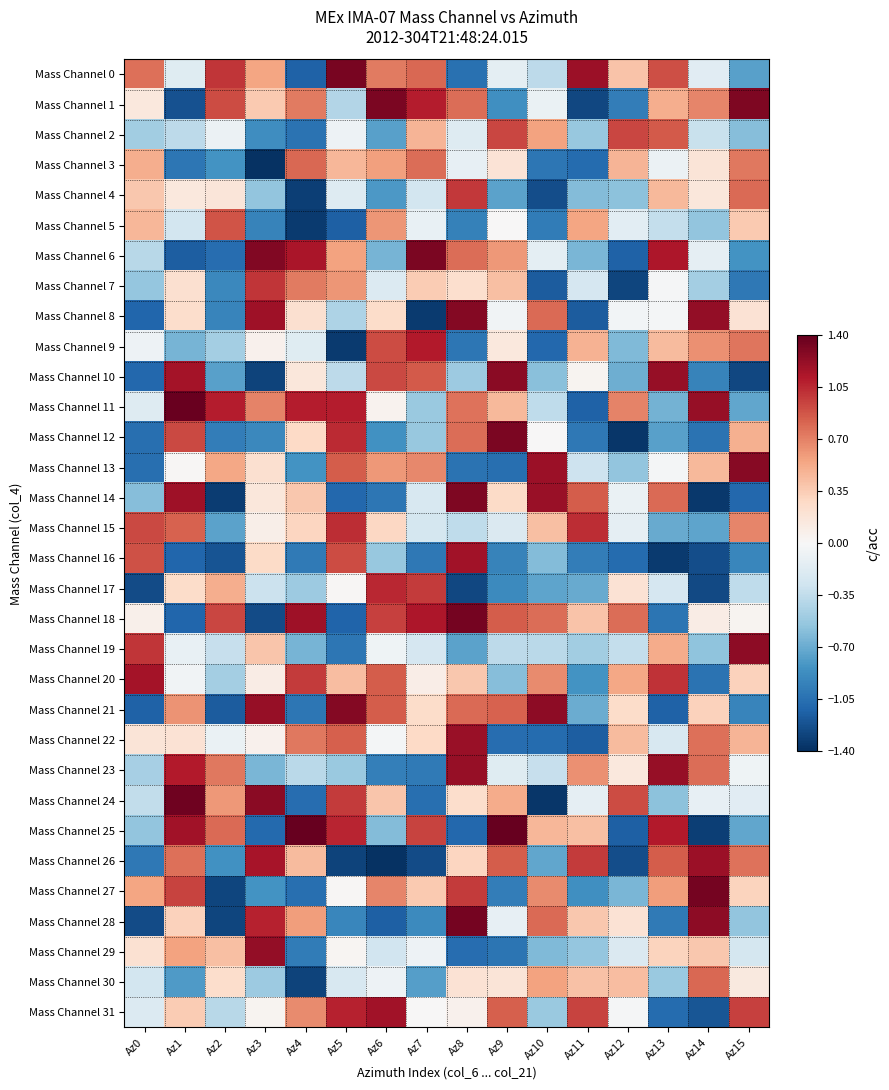

Reading right to left, extract all data points from this chart.

Mass Channel 0: Az15=-0.8	Az14=-0.2	Az13=0.9	Az12=0.4	Az11=1.2	Az10=-0.4	Az9=-0.1	Az8=-1.0	Az7=0.8	Az6=0.7	Az5=1.3	Az4=-1.1	Az3=0.6	Az2=1.0	Az1=-0.2	Az0=0.8
Mass Channel 1: Az15=1.3	Az14=0.7	Az13=0.5	Az12=-1.0	Az11=-1.3	Az10=-0.1	Az9=-0.9	Az8=0.8	Az7=1.1	Az6=1.3	Az5=-0.4	Az4=0.7	Az3=0.4	Az2=0.9	Az1=-1.2	Az0=0.2
Mass Channel 2: Az15=-0.6	Az14=-0.3	Az13=0.9	Az12=0.9	Az11=-0.5	Az10=0.6	Az9=0.9	Az8=-0.2	Az7=0.5	Az6=-0.8	Az5=-0.1	Az4=-1.0	Az3=-0.9	Az2=-0.1	Az1=-0.4	Az0=-0.5
Mass Channel 3: Az15=0.7	Az14=0.2	Az13=-0.1	Az12=0.5	Az11=-1.1	Az10=-1.0	Az9=0.2	Az8=-0.1	Az7=0.8	Az6=0.6	Az5=0.5	Az4=0.8	Az3=-1.4	Az2=-0.8	Az1=-1.0	Az0=0.5
Mass Channel 4: Az15=0.8	Az14=0.2	Az13=0.5	Az12=-0.6	Az11=-0.6	Az10=-1.2	Az9=-0.7	Az8=1.0	Az7=-0.3	Az6=-0.8	Az5=-0.2	Az4=-1.3	Az3=-0.5	Az2=0.2	Az1=0.2	Az0=0.4
Mass Channel 5: Az15=0.4	Az14=-0.6	Az13=-0.3	Az12=-0.2	Az11=0.5	Az10=-1.0	Az9=0.0	Az8=-0.9	Az7=-0.1	Az6=0.6	Az5=-1.1	Az4=-1.3	Az3=-0.9	Az2=0.9	Az1=-0.3	Az0=0.5
Mass Channel 6: Az15=-0.8	Az14=-0.1	Az13=1.1	Az12=-1.1	Az11=-0.6	Az10=-0.1	Az9=0.6	Az8=0.8	Az7=1.3	Az6=-0.7	Az5=0.6	Az4=1.1	Az3=1.3	Az2=-1.1	Az1=-1.2	Az0=-0.4
Mass Channel 7: Az15=-1.0	Az14=-0.5	Az13=-0.0	Az12=-1.3	Az11=-0.2	Az10=-1.2	Az9=0.4	Az8=0.2	Az7=0.4	Az6=-0.2	Az5=0.6	Az4=0.7	Az3=1.0	Az2=-0.9	Az1=0.2	Az0=-0.5
Mass Channel 8: Az15=0.2	Az14=1.2	Az13=-0.0	Az12=-0.0	Az11=-1.2	Az10=0.8	Az9=-0.0	Az8=1.3	Az7=-1.3	Az6=0.3	Az5=-0.4	Az4=0.2	Az3=1.2	Az2=-0.9	Az1=0.2	Az0=-1.1
Mass Channel 9: Az15=0.8	Az14=0.6	Az13=0.4	Az12=-0.6	Az11=0.5	Az10=-1.1	Az9=0.2	Az8=-1.0	Az7=1.1	Az6=0.9	Az5=-1.3	Az4=-0.2	Az3=0.1	Az2=-0.5	Az1=-0.7	Az0=-0.1
Mass Channel 10: Az15=-1.3	Az14=-0.9	Az13=1.2	Az12=-0.7	Az11=0.0	Az10=-0.6	Az9=1.3	Az8=-0.5	Az7=0.9	Az6=0.9	Az5=-0.4	Az4=0.2	Az3=-1.3	Az2=-0.8	Az1=1.2	Az0=-1.1
Mass Channel 11: Az15=-0.7	Az14=1.2	Az13=-0.7	Az12=0.7	Az11=-1.1	Az10=-0.4	Az9=0.5	Az8=0.8	Az7=-0.5	Az6=0.1	Az5=1.1	Az4=1.1	Az3=0.7	Az2=1.1	Az1=1.4	Az0=-0.2
Mass Channel 12: Az15=0.5	Az14=-1.0	Az13=-0.8	Az12=-1.4	Az11=-1.0	Az10=0.0	Az9=1.3	Az8=0.8	Az7=-0.5	Az6=-0.8	Az5=1.0	Az4=0.3	Az3=-0.9	Az2=-1.0	Az1=0.9	Az0=-1.1
Mass Channel 13: Az15=1.3	Az14=0.5	Az13=-0.0	Az12=-0.6	Az11=-0.3	Az10=1.2	Az9=-1.1	Az8=-1.0	Az7=0.7	Az6=0.6	Az5=0.9	Az4=-0.8	Az3=0.2	Az2=0.5	Az1=0.0	Az0=-1.1
Mass Channel 14: Az15=-1.1	Az14=-1.4	Az13=0.8	Az12=-0.1	Az11=0.9	Az10=1.2	Az9=0.3	Az8=1.3	Az7=-0.2	Az6=-1.0	Az5=-1.1	Az4=0.4	Az3=0.2	Az2=-1.3	Az1=1.2	Az0=-0.6
Mass Channel 15: Az15=0.7	Az14=-0.7	Az13=-0.7	Az12=-0.1	Az11=1.0	Az10=0.4	Az9=-0.2	Az8=-0.4	Az7=-0.2	Az6=0.3	Az5=1.0	Az4=0.3	Az3=0.1	Az2=-0.7	Az1=0.8	Az0=0.9
Mass Channel 16: Az15=-0.9	Az14=-1.2	Az13=-1.3	Az12=-1.1	Az11=-1.0	Az10=-0.6	Az9=-0.9	Az8=1.2	Az7=-1.0	Az6=-0.5	Az5=0.9	Az4=-1.0	Az3=0.3	Az2=-1.2	Az1=-1.1	Az0=0.9
Mass Channel 17: Az15=-0.4	Az14=-1.3	Az13=-0.2	Az12=0.2	Az11=-0.7	Az10=-0.7	Az9=-0.9	Az8=-1.3	Az7=1.0	Az6=1.1	Az5=0.0	Az4=-0.5	Az3=-0.3	Az2=0.5	Az1=0.3	Az0=-1.3
Mass Channel 18: Az15=0.0	Az14=0.1	Az13=-1.0	Az12=0.8	Az11=0.4	Az10=0.8	Az9=0.8	Az8=1.3	Az7=1.1	Az6=1.0	Az5=-1.1	Az4=1.2	Az3=-1.3	Az2=0.9	Az1=-1.1	Az0=0.1
Mass Channel 19: Az15=1.3	Az14=-0.6	Az13=0.5	Az12=-0.3	Az11=-0.5	Az10=-0.4	Az9=-0.4	Az8=-0.7	Az7=-0.2	Az6=-0.1	Az5=-1.0	Az4=-0.7	Az3=0.4	Az2=-0.3	Az1=-0.1	Az0=1.0
Mass Channel 20: Az15=0.3	Az14=-1.0	Az13=1.0	Az12=0.5	Az11=-0.8	Az10=0.7	Az9=-0.6	Az8=0.4	Az7=0.1	Az6=0.9	Az5=0.4	Az4=1.0	Az3=0.1	Az2=-0.5	Az1=-0.1	Az0=1.2
Mass Channel 21: Az15=-0.9	Az14=0.3	Az13=-1.1	Az12=0.3	Az11=-0.7	Az10=1.2	Az9=0.8	Az8=0.8	Az7=0.3	Az6=0.8	Az5=1.3	Az4=-1.0	Az3=1.2	Az2=-1.2	Az1=0.6	Az0=-1.1
Mass Channel 22: Az15=0.5	Az14=0.8	Az13=-0.2	Az12=0.4	Az11=-1.2	Az10=-1.1	Az9=-1.1	Az8=1.2	Az7=0.3	Az6=-0.0	Az5=0.8	Az4=0.7	Az3=0.1	Az2=-0.1	Az1=0.2	Az0=0.2
Mass Channel 23: Az15=-0.1	Az14=0.8	Az13=1.2	Az12=0.1	Az11=0.6	Az10=-0.3	Az9=-0.2	Az8=1.2	Az7=-1.0	Az6=-1.0	Az5=-0.5	Az4=-0.4	Az3=-0.6	Az2=0.7	Az1=1.1	Az0=-0.5
Mass Channel 24: Az15=-0.2	Az14=-0.1	Az13=-0.6	Az12=0.9	Az11=-0.1	Az10=-1.4	Az9=0.5	Az8=0.2	Az7=-1.1	Az6=0.4	Az5=1.0	Az4=-1.1	Az3=1.3	Az2=0.6	Az1=1.4	Az0=-0.3
Mass Channel 25: Az15=-0.7	Az14=-1.3	Az13=1.1	Az12=-1.1	Az11=0.4	Az10=0.5	Az9=1.4	Az8=-1.1	Az7=0.9	Az6=-0.6	Az5=1.1	Az4=1.4	Az3=-1.1	Az2=0.8	Az1=1.2	Az0=-0.6
Mass Channel 26: Az15=0.8	Az14=1.2	Az13=0.8	Az12=-1.2	Az11=1.0	Az10=-0.7	Az9=0.8	Az8=0.3	Az7=-1.3	Az6=-1.4	Az5=-1.3	Az4=0.4	Az3=1.1	Az2=-0.8	Az1=0.8	Az0=-1.0
Mass Channel 27: Az15=0.3	Az14=1.3	Az13=0.6	Az12=-0.6	Az11=-0.9	Az10=0.7	Az9=-1.0	Az8=1.0	Az7=0.4	Az6=0.7	Az5=0.0	Az4=-1.1	Az3=-0.8	Az2=-1.3	Az1=0.9	Az0=0.6
Mass Channel 28: Az15=-0.6	Az14=1.2	Az13=-1.0	Az12=0.2	Az11=0.4	Az10=0.8	Az9=-0.1	Az8=1.3	Az7=-0.9	Az6=-1.1	Az5=-0.9	Az4=0.6	Az3=1.1	Az2=-1.3	Az1=0.3	Az0=-1.2
Mass Channel 29: Az15=-0.2	Az14=0.4	Az13=0.3	Az12=-0.2	Az11=-0.5	Az10=-0.6	Az9=-1.0	Az8=-1.1	Az7=-0.1	Az6=-0.3	Az5=0.0	Az4=-1.0	Az3=1.2	Az2=0.4	Az1=0.6	Az0=0.2
Mass Channel 30: Az15=0.1	Az14=0.8	Az13=-0.5	Az12=0.4	Az11=0.4	Az10=0.6	Az9=0.2	Az8=0.2	Az7=-0.8	Az6=-0.1	Az5=-0.2	Az4=-1.3	Az3=-0.5	Az2=0.2	Az1=-0.8	Az0=-0.3
Mass Channel 31: Az15=1.0	Az14=-1.2	Az13=-1.1	Az12=-0.0	Az11=0.9	Az10=-0.5	Az9=0.8	Az8=0.1	Az7=0.0	Az6=1.2	Az5=1.1	Az4=0.7	Az3=0.0	Az2=-0.4	Az1=0.4	Az0=-0.2